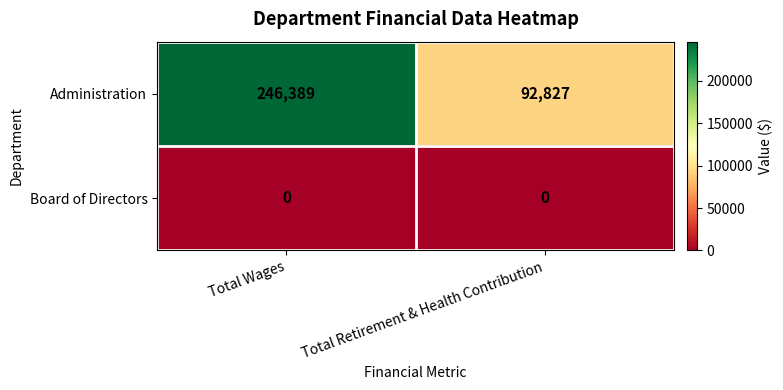

What is the total value across all series at Total Retirement & Health Contribution?

92827